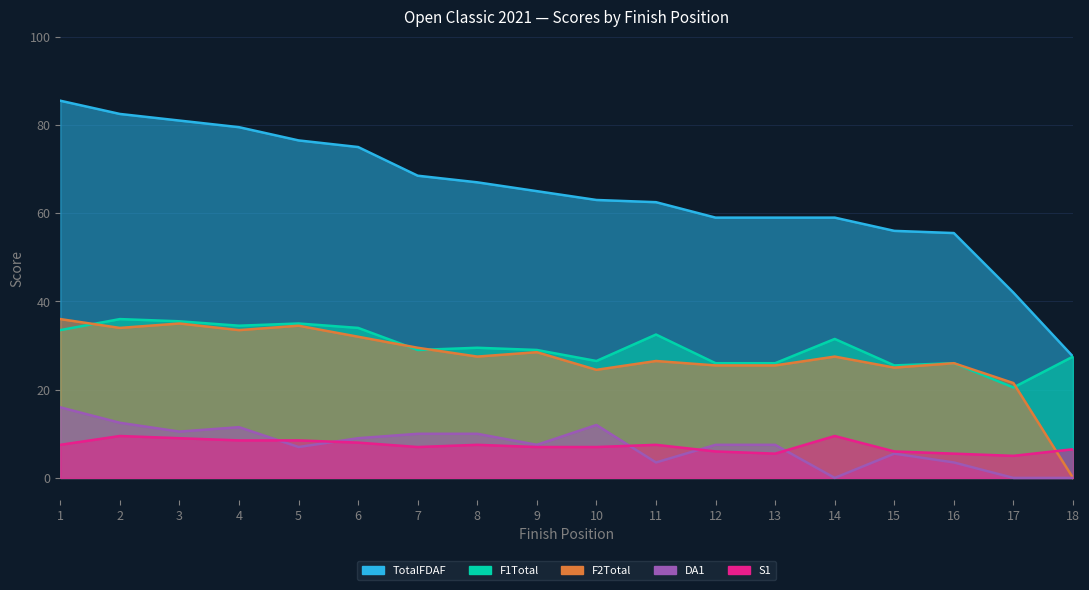

True or false: F1Total has a value of 20.5 at 17.

True